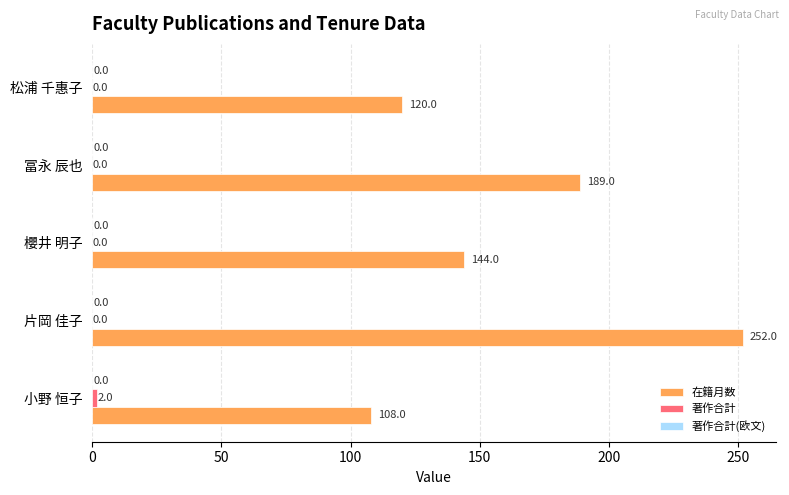

Which series has the largest total across all categories?

在籍月数